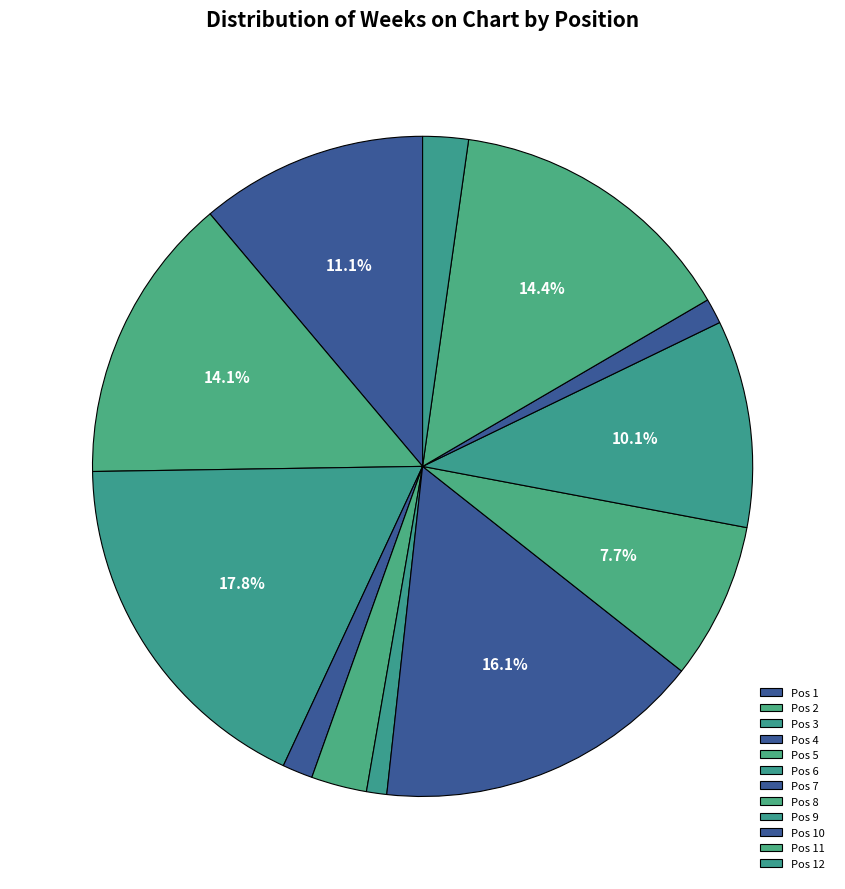

What is the smallest slice in the pie chart?

6